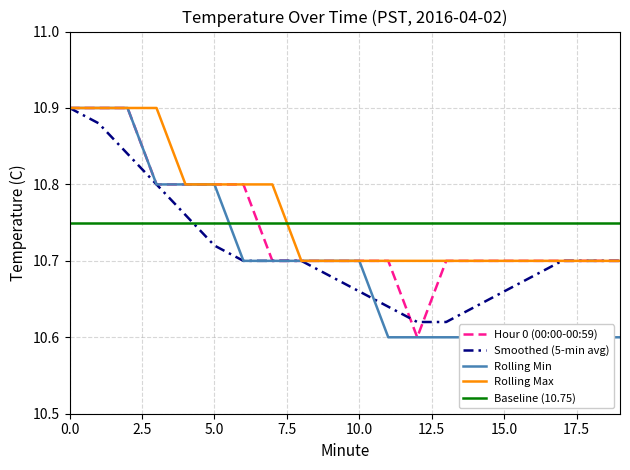

After their last crossing, which series has the higher values: Smoothed (5-min avg) or Baseline (10.75)?

Baseline (10.75)